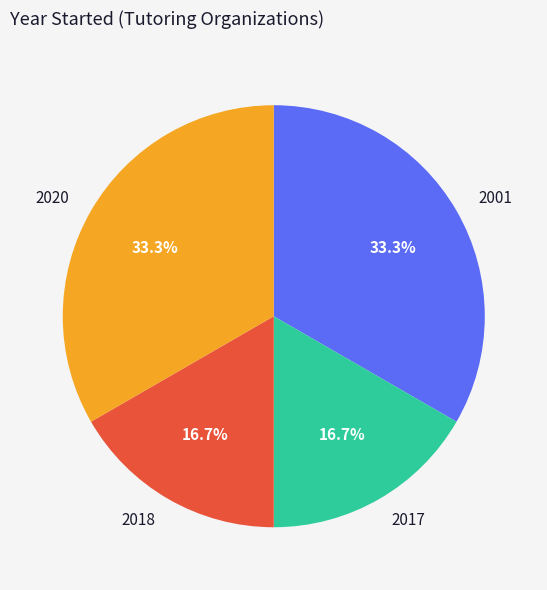

What percentage is NOT represented by 2018?

83.3%